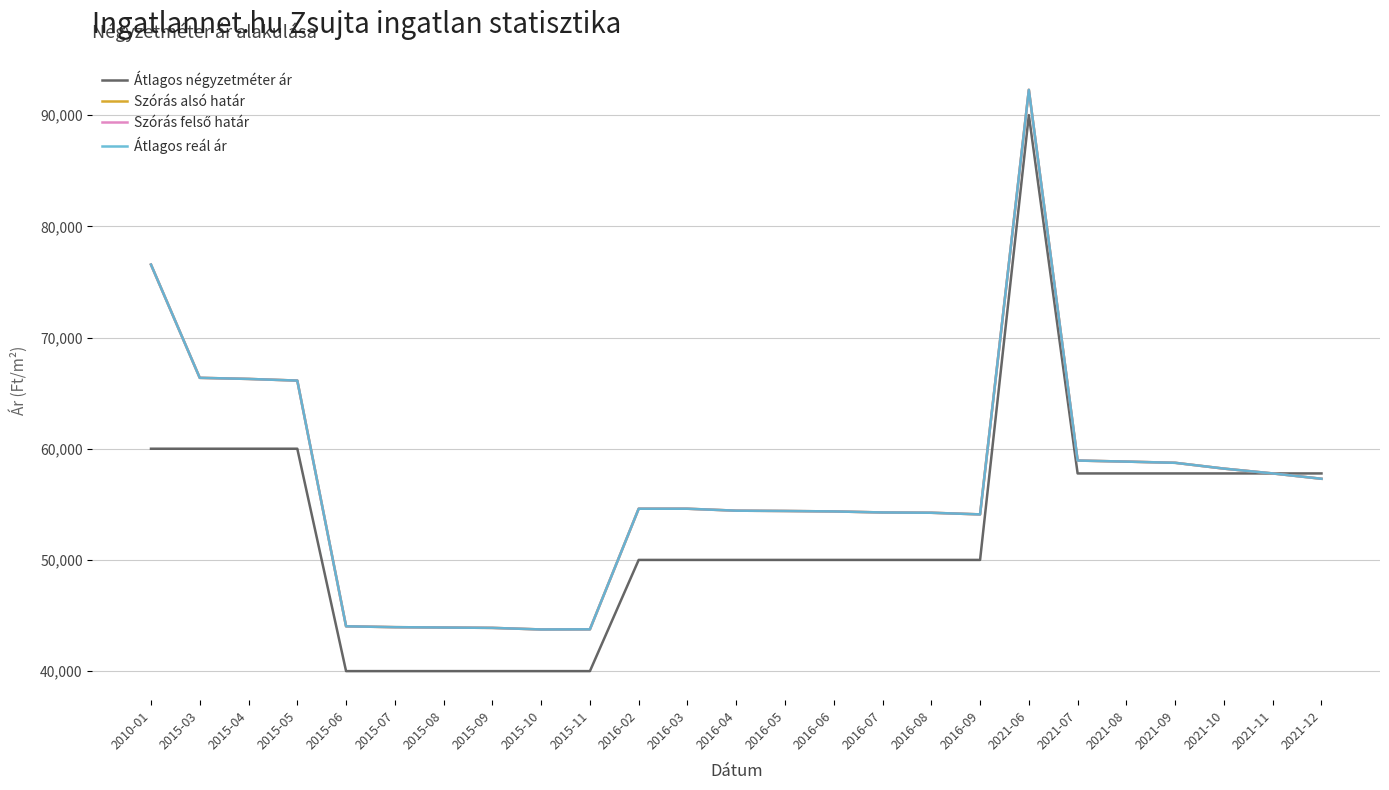

Reading left to right, extract all data points from this chart.

Átlagos négyzetméter ár: 60000	60000	60000	60000	40000	40000	40000	40000	40000	40000	50000	50000	50000	50000	50000	50000	50000	50000	90000	57777	57777	57777	57777	57777	57777
Szórás alsó határ: 76557	66375	66276	66127	44030	43953	43921	43888	43747	43758	54603	54603	54428	54401	54361	54268	54241	54095	92273	58936	58841	58733	58211	57777	57298
Szórás felső határ: 76557	66375	66276	66127	44030	43953	43921	43888	43747	43758	54603	54603	54428	54401	54361	54268	54241	54095	92273	58936	58841	58733	58211	57777	57298
Átlagos reál ár: 76557	66375	66276	66127	44030	43953	43921	43888	43747	43758	54603	54603	54428	54401	54361	54268	54241	54095	92273	58936	58841	58733	58211	57777	57298